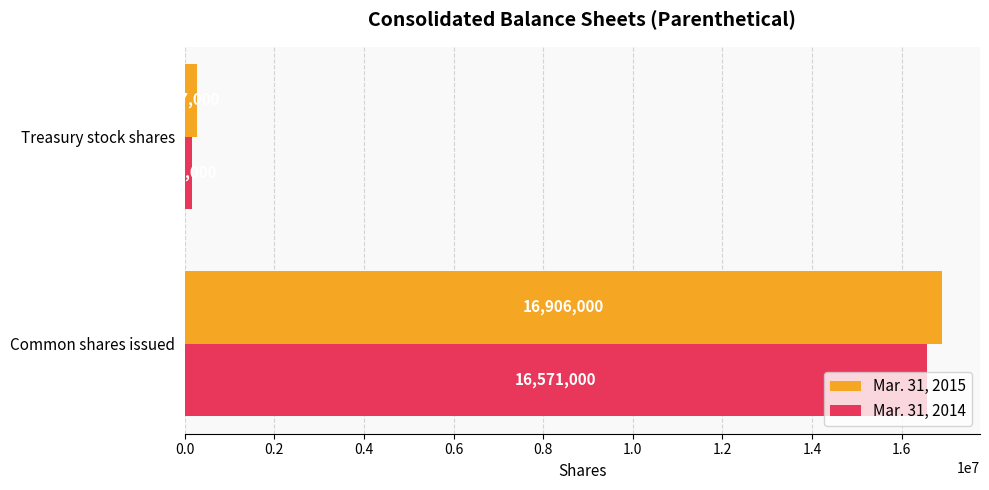

Is the value of Mar. 31, 2015 at Common shares issued greater than the value of Mar. 31, 2014 at Common shares issued?

Yes